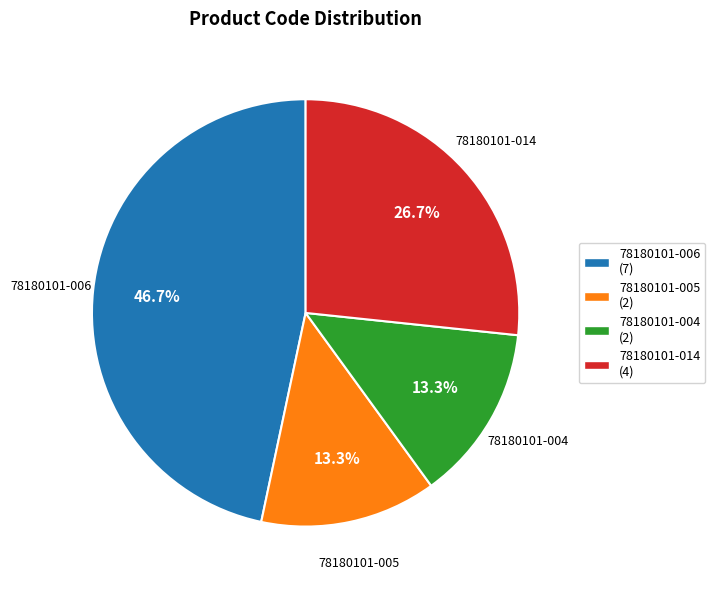

What percentage is the 78180101-014 slice, to the nearest percent?

27%